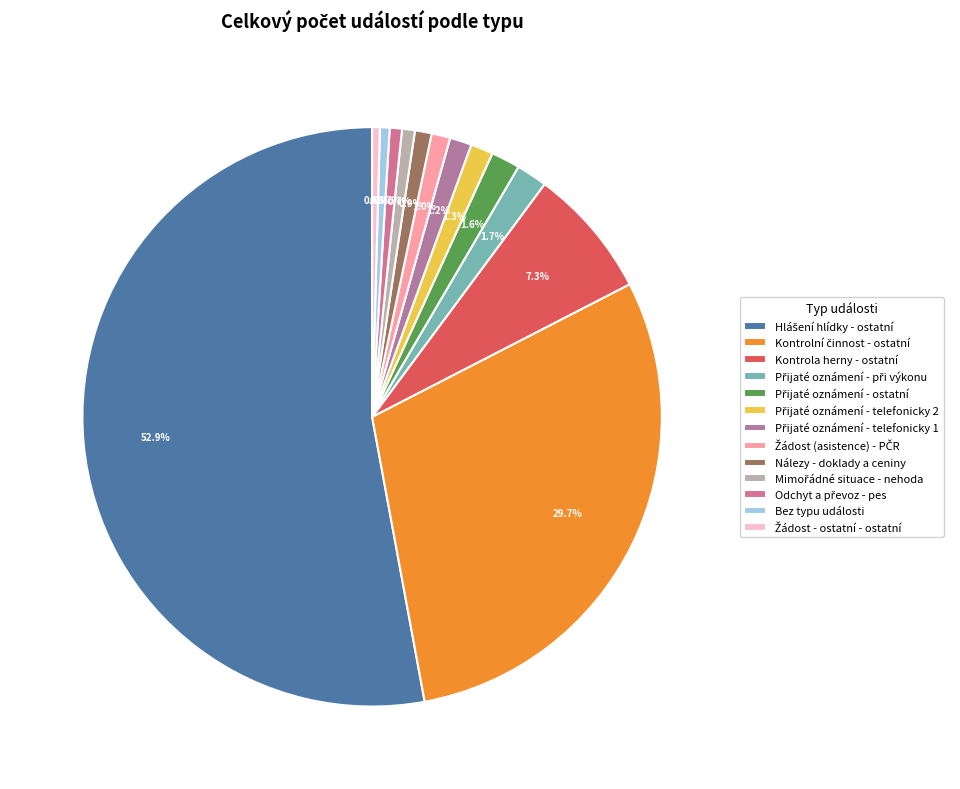

The Kontrola herny - ostatní slice represents 20% of the pie. True or false?

False